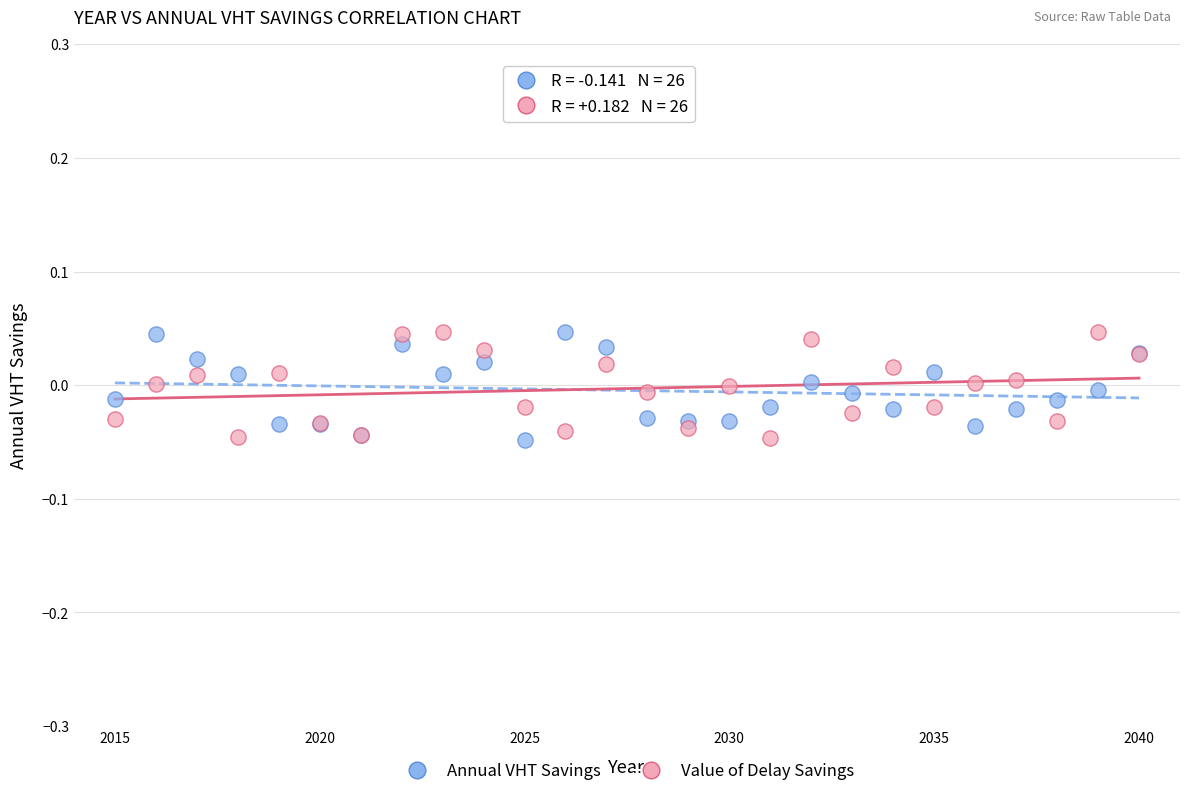

What is the X range (max minus min) for the scatter plot?

25.0